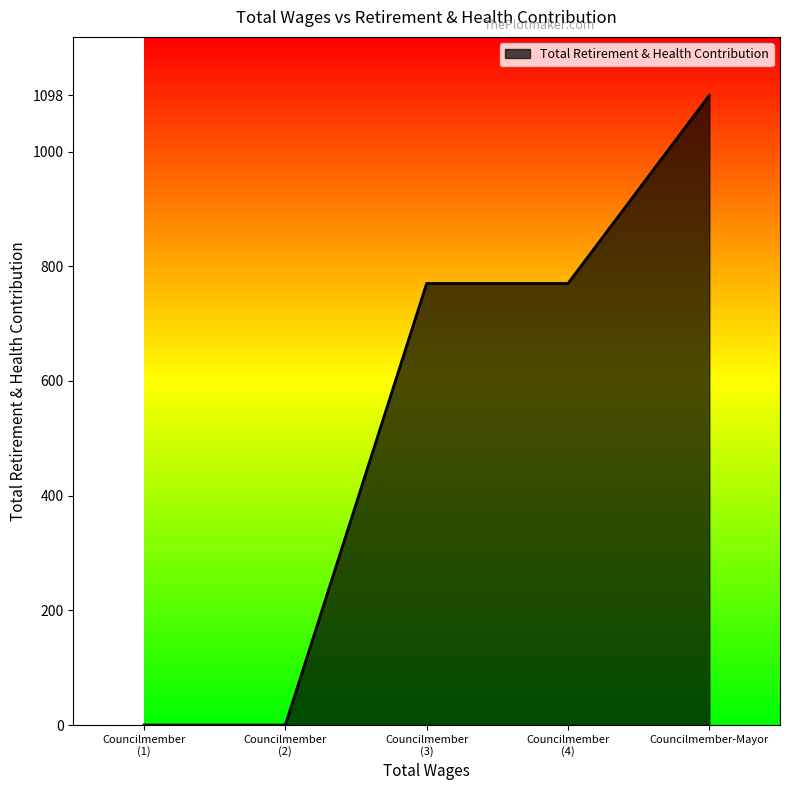

What is the maximum value shown in the chart?

1098